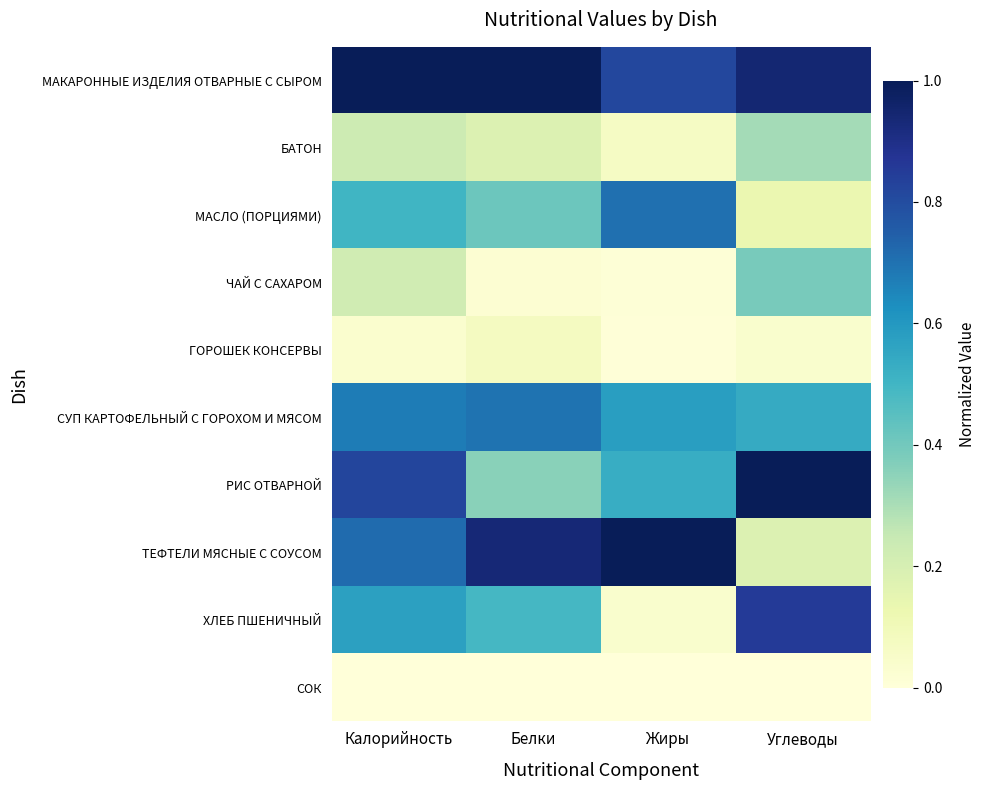

Reading left to right, what are all the values shown in this chart?

МАКАРОННЫЕ ИЗДЕЛИЯ ОТВАРНЫЕ С СЫРОМ: Калорийность=1.0	Белки=1.0	Жиры=0.8	Углеводы=0.9
БАТОН: Калорийность=0.2	Белки=0.2	Жиры=0.1	Углеводы=0.3
МАСЛО (ПОРЦИЯМИ): Калорийность=0.5	Белки=0.4	Жиры=0.7	Углеводы=0.1
ЧАЙ С САХАРОМ: Калорийность=0.2	Белки=0.0	Жиры=0.0	Углеводы=0.4
ГОРОШЕК КОНСЕРВЫ: Калорийность=0.0	Белки=0.1	Жиры=0.0	Углеводы=0.0
СУП КАРТОФЕЛЬНЫЙ С ГОРОХОМ И МЯСОМ: Калорийность=0.7	Белки=0.7	Жиры=0.6	Углеводы=0.5
РИС ОТВАРНОЙ: Калорийность=0.8	Белки=0.4	Жиры=0.5	Углеводы=1.0
ТЕФТЕЛИ МЯСНЫЕ С СОУСОМ: Калорийность=0.7	Белки=0.9	Жиры=1.0	Углеводы=0.2
ХЛЕБ ПШЕНИЧНЫЙ: Калорийность=0.6	Белки=0.5	Жиры=0.0	Углеводы=0.9
СОК: Калорийность=0.0	Белки=0.0	Жиры=0.0	Углеводы=0.0